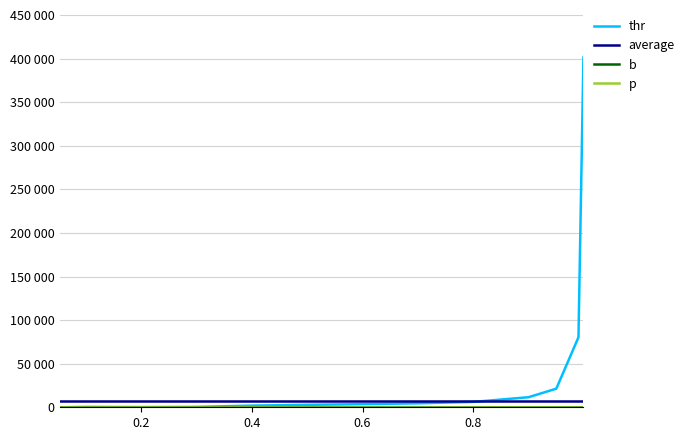

What is the highest value of the thr series?

401372.6